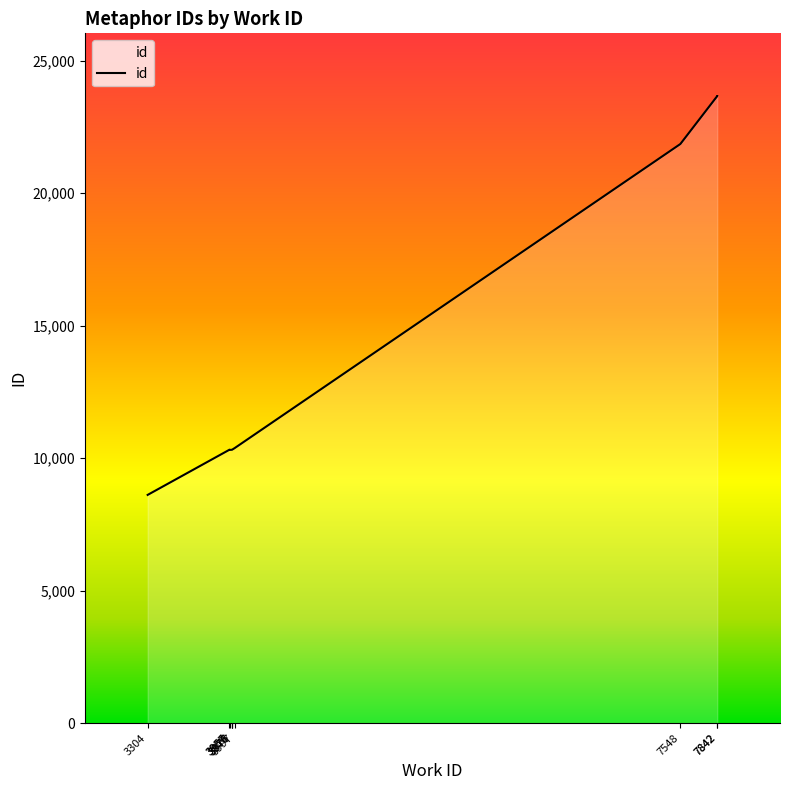

What is the label of the 3rd point from the right?

7548